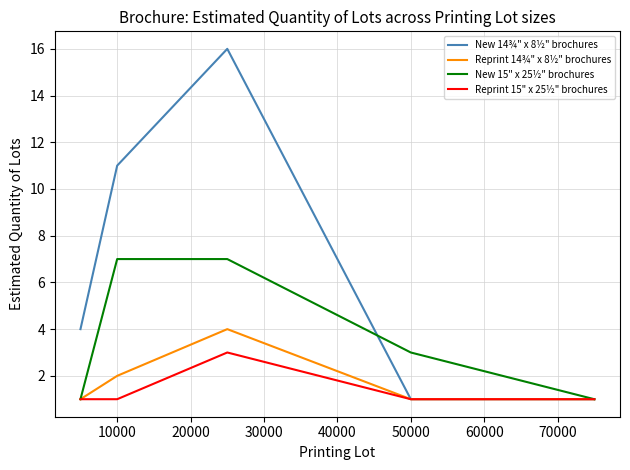

Does the chart have visible grid lines?

Yes